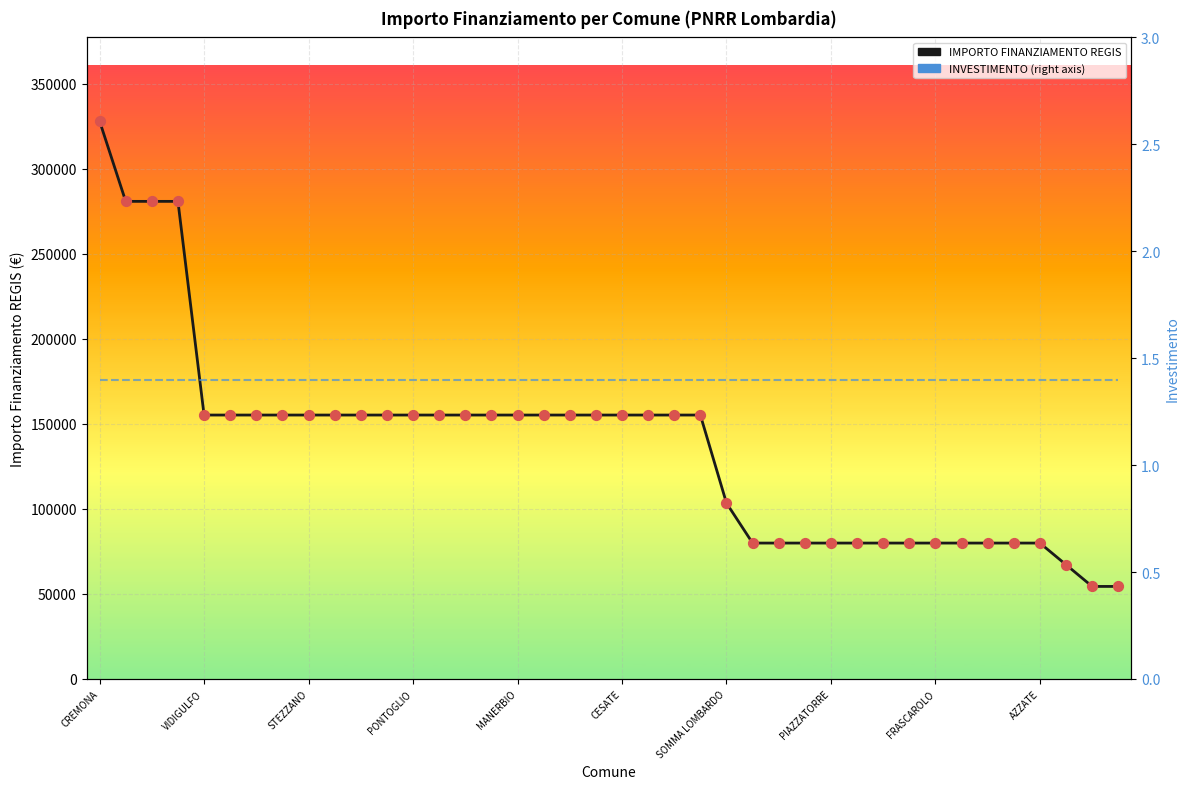

Is the value of IMPORTO FINANZIAMENTO REGIS at 37 greater than the value of INVESTIMENTO at CREMONA?

Yes